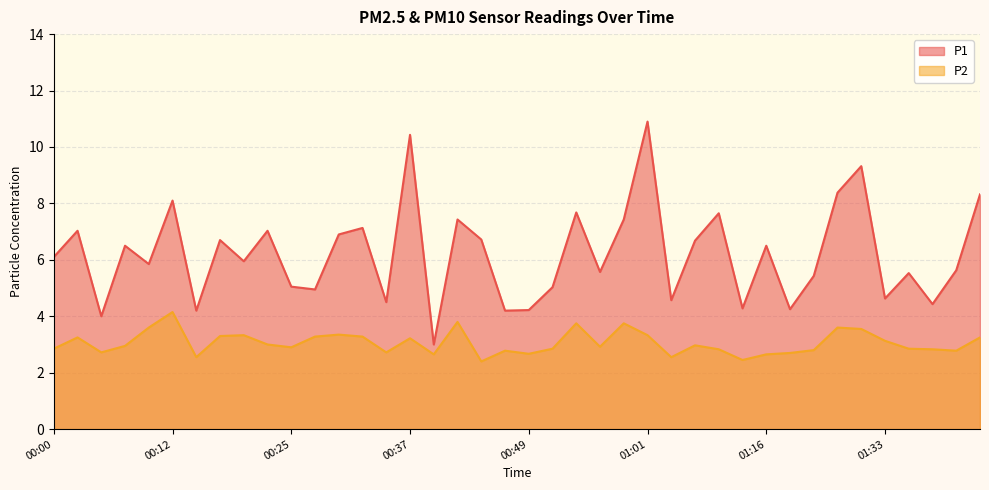

Reading left to right, list all the values displayed in this chart.

P1: 00:00=6.1	00:03=7.0	00:05=4.0	00:08=6.5	00:10=5.8	00:12=8.1	00:15=4.2	00:17=6.7	00:20=6.0	00:22=7.0	00:25=5.0	00:27=5.0	00:29=6.9	00:32=7.1	00:34=4.5	00:37=10.4	00:39=3.0	00:42=7.4	00:44=6.7	00:46=4.2	00:49=4.2	00:51=5.0	00:54=7.7	00:56=5.6	00:59=7.4	01:01=10.9	01:04=4.6	01:09=6.7	01:11=7.7	01:14=4.3	01:16=6.5	01:19=4.2	01:21=5.4	01:27=8.4	01:30=9.3	01:33=4.6	01:35=5.5	01:37=4.4	01:40=5.6	01:42=8.3
P2: 00:00=2.9	00:03=3.2	00:05=2.7	00:08=3.0	00:10=3.6	00:12=4.2	00:15=2.5	00:17=3.3	00:20=3.3	00:22=3.0	00:25=2.9	00:27=3.3	00:29=3.4	00:32=3.3	00:34=2.7	00:37=3.2	00:39=2.6	00:42=3.8	00:44=2.4	00:46=2.8	00:49=2.7	00:51=2.9	00:54=3.8	00:56=2.9	00:59=3.8	01:01=3.3	01:04=2.5	01:09=3.0	01:11=2.8	01:14=2.5	01:16=2.6	01:19=2.7	01:21=2.8	01:27=3.6	01:30=3.5	01:33=3.1	01:35=2.9	01:37=2.8	01:40=2.8	01:42=3.2